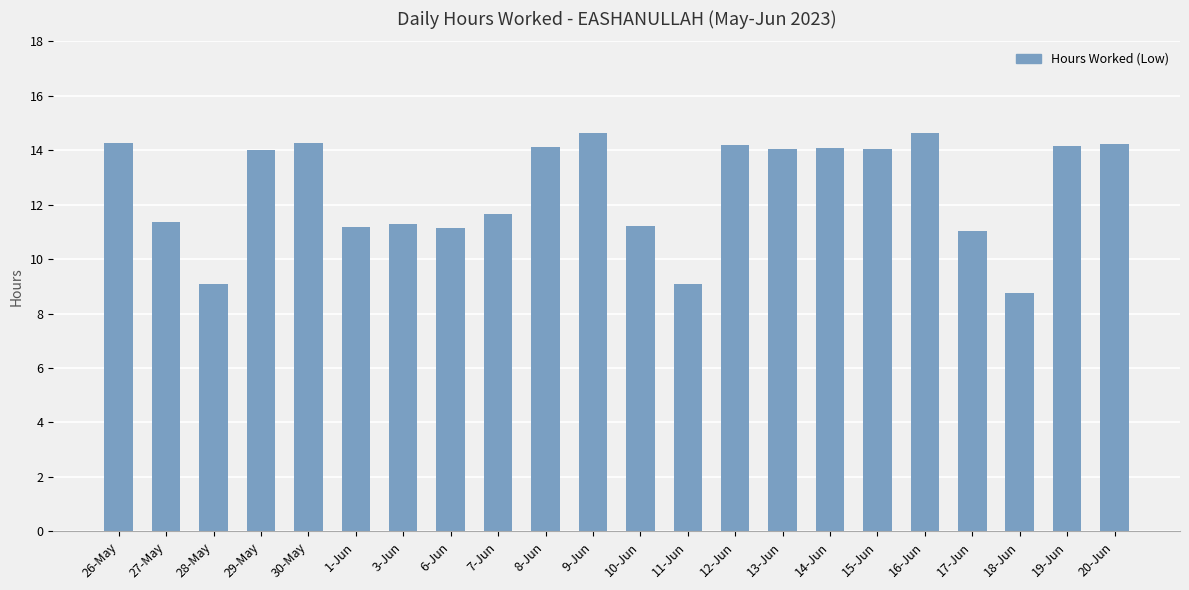

What is the sum of all values?

276.4